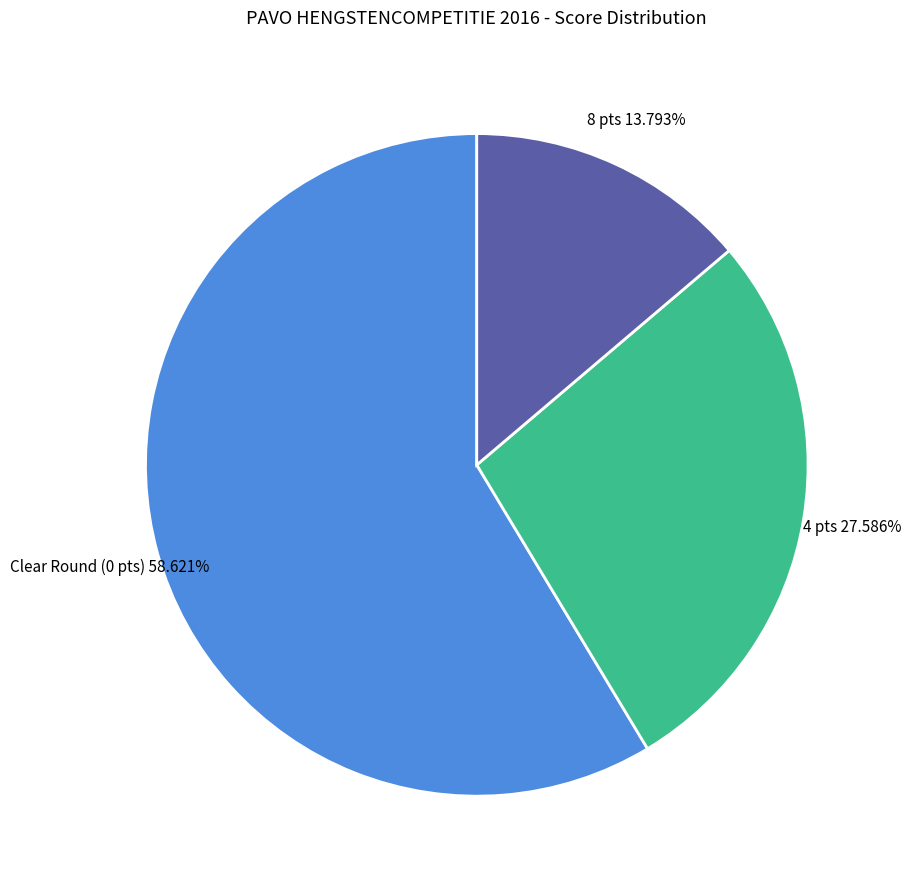

To the nearest percent, what is the difference between the largest and smallest slice percentages?

45%